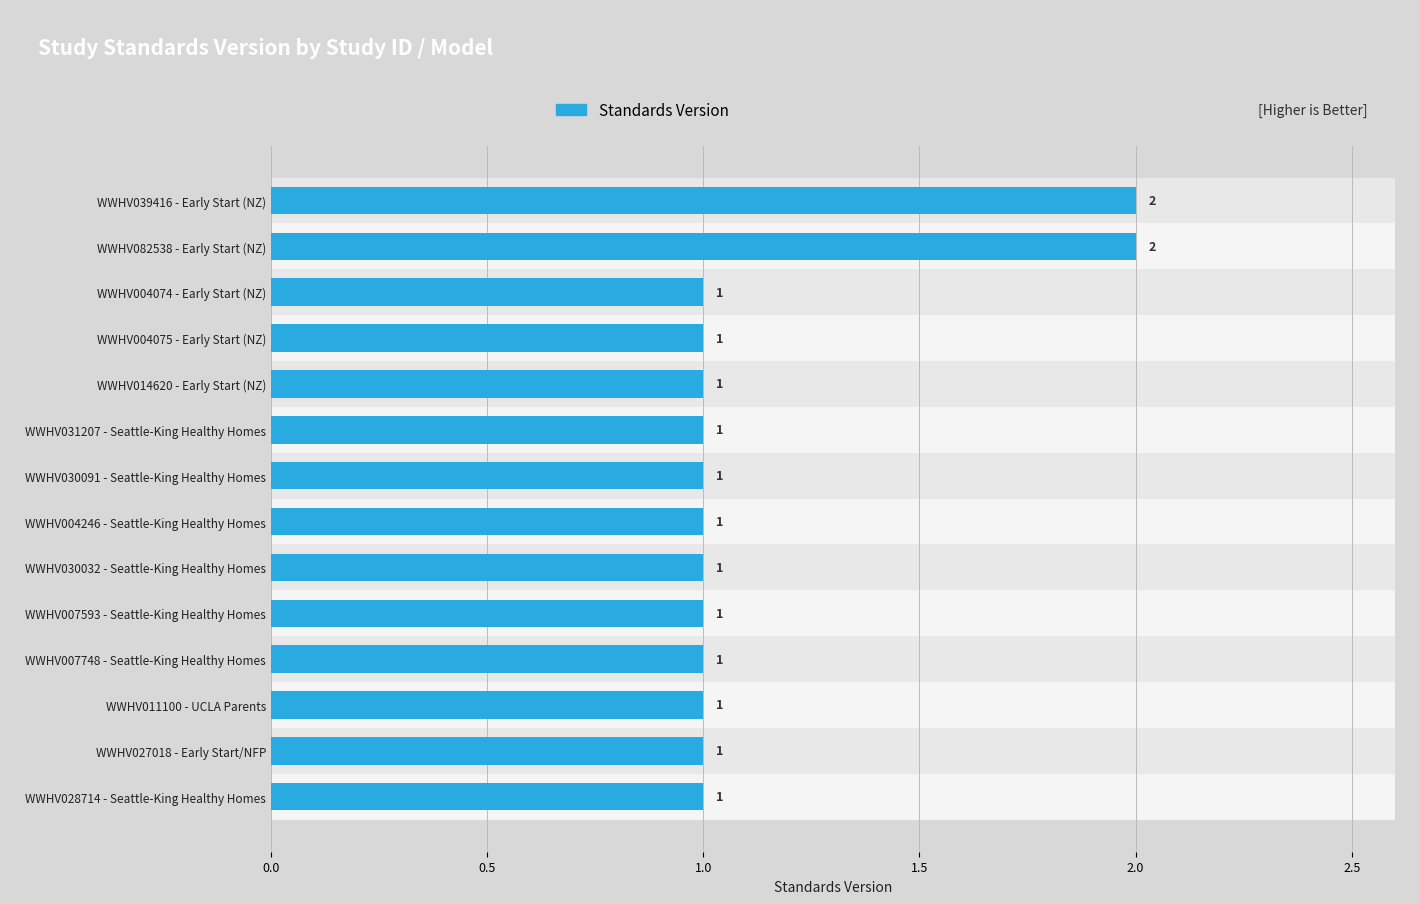

Approximately how many times larger is the value at WWHV007748 - Seattle-King Healthy Homes compared to WWHV004074 - Early Start (NZ)?

1.0